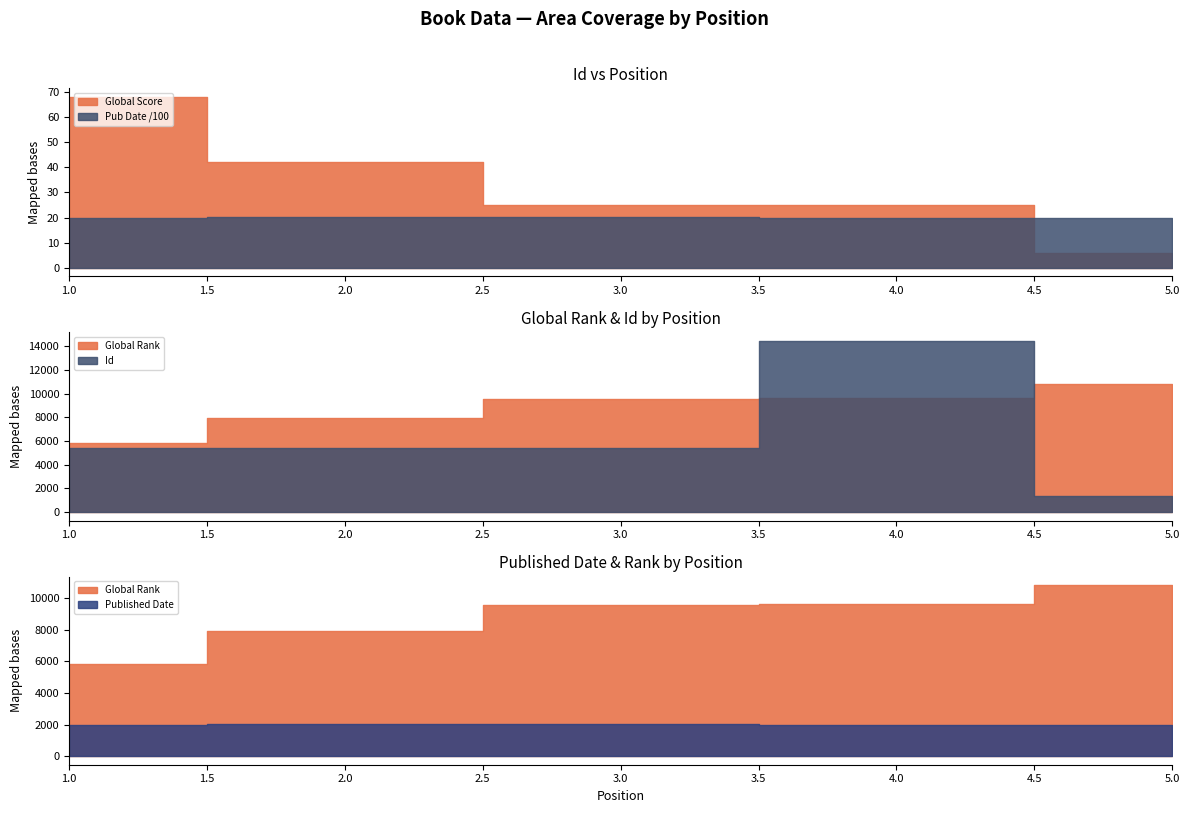

Rank the categories by Id value from lowest to highest.

5, 3, 2, 1, 4